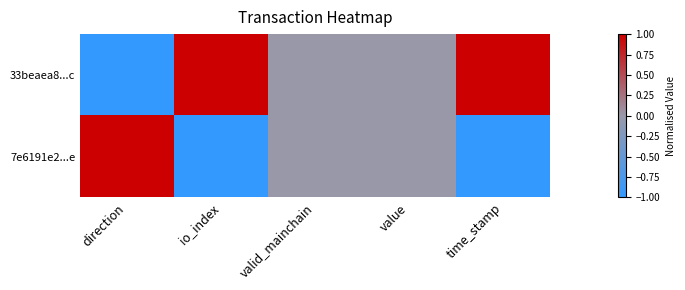

What is the maximum value shown in the chart?

1